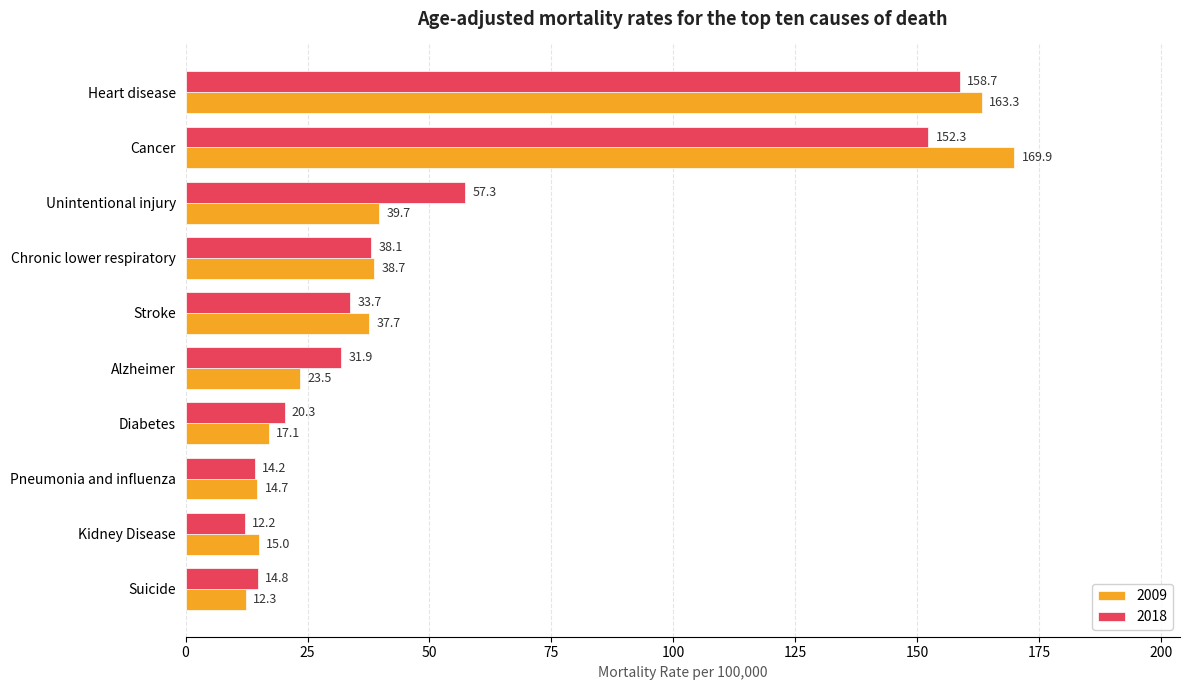

Is it true that 2018 equals 7.3 at Diabetes?

False